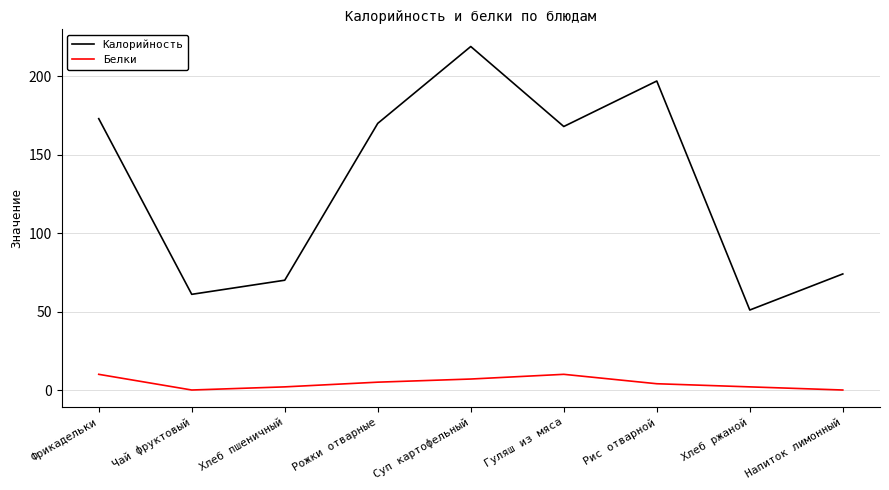

In Калорийность, how many points are lower than both neighbors (excluding endpoints)?

3